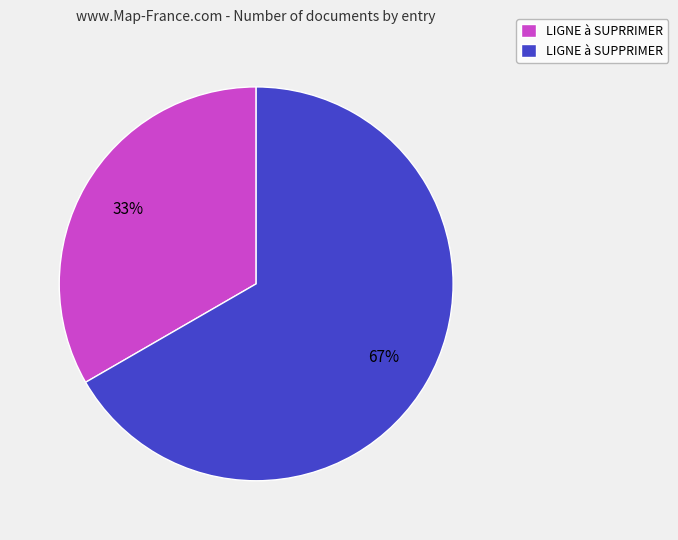

What is the ratio of the value at LIGNE à SUPRRIMER to the value at LIGNE à SUPPRIMER?

0.5